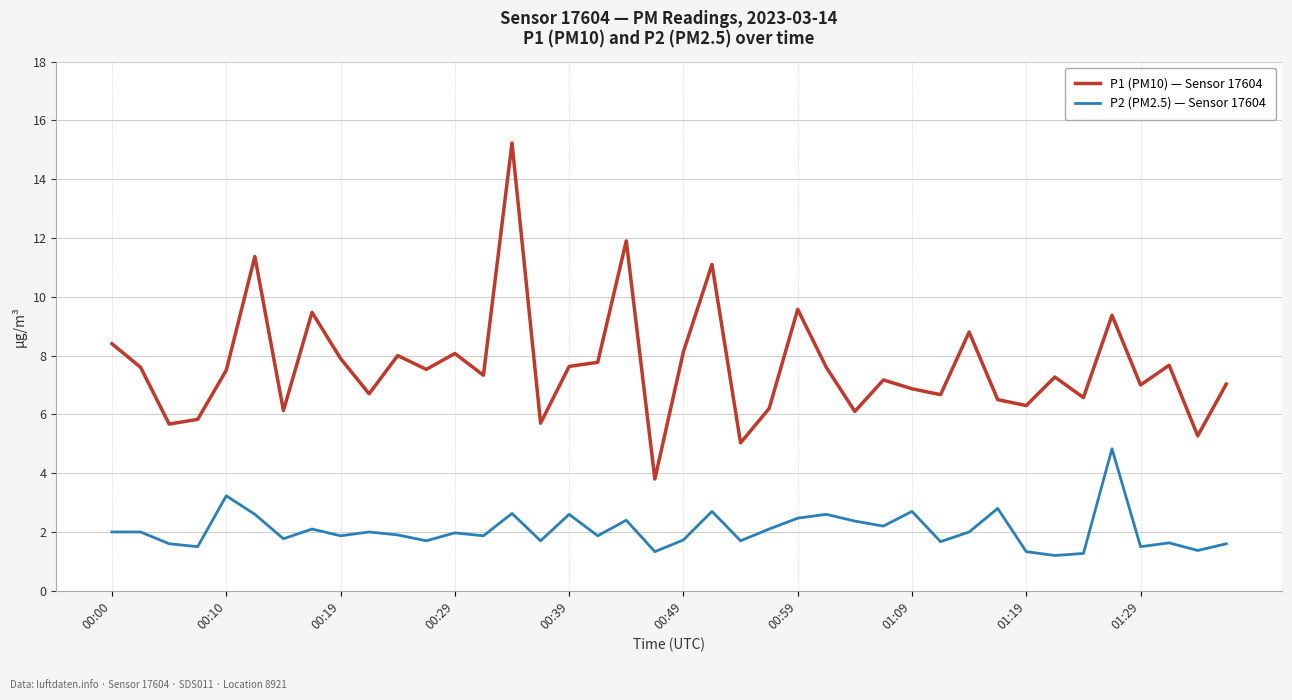

What is the difference between the maximum and minimum values in the P1 (PM10) — Sensor 17604 series?

11.4